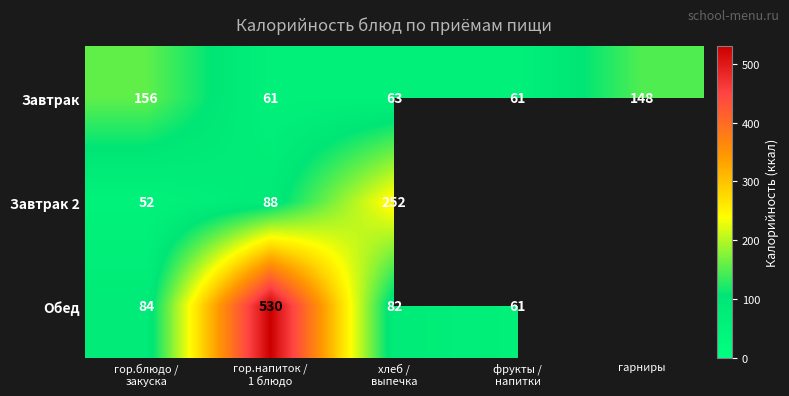

What is the smallest value displayed?

52.0